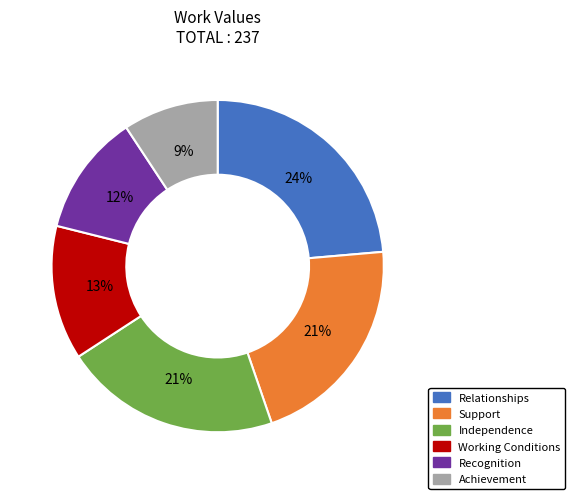

Does Achievement represent more than half of the total?

No